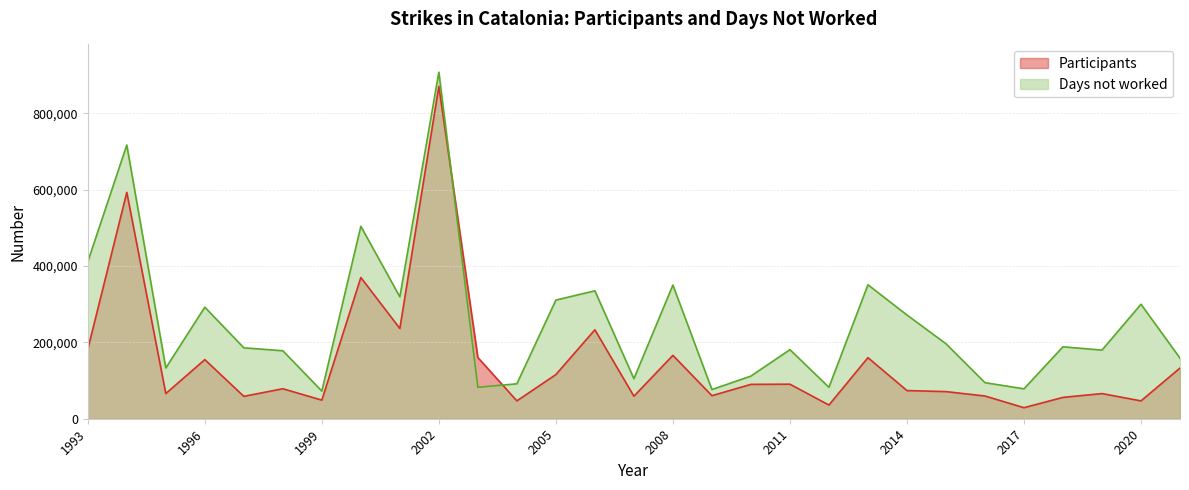

The value of Participants at 2005 is 115656. True or false?

True